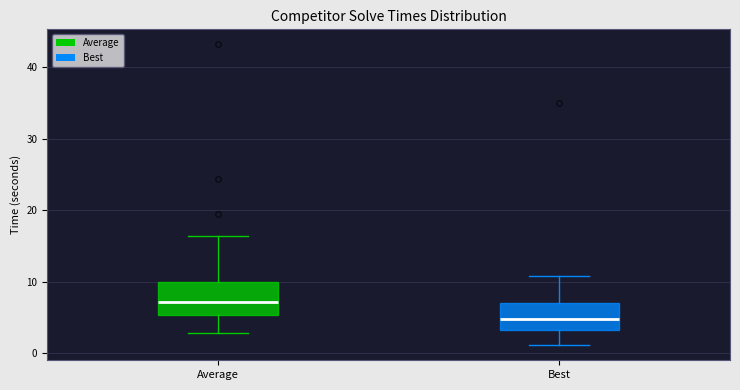

Which box's median line is the lowest?

Best